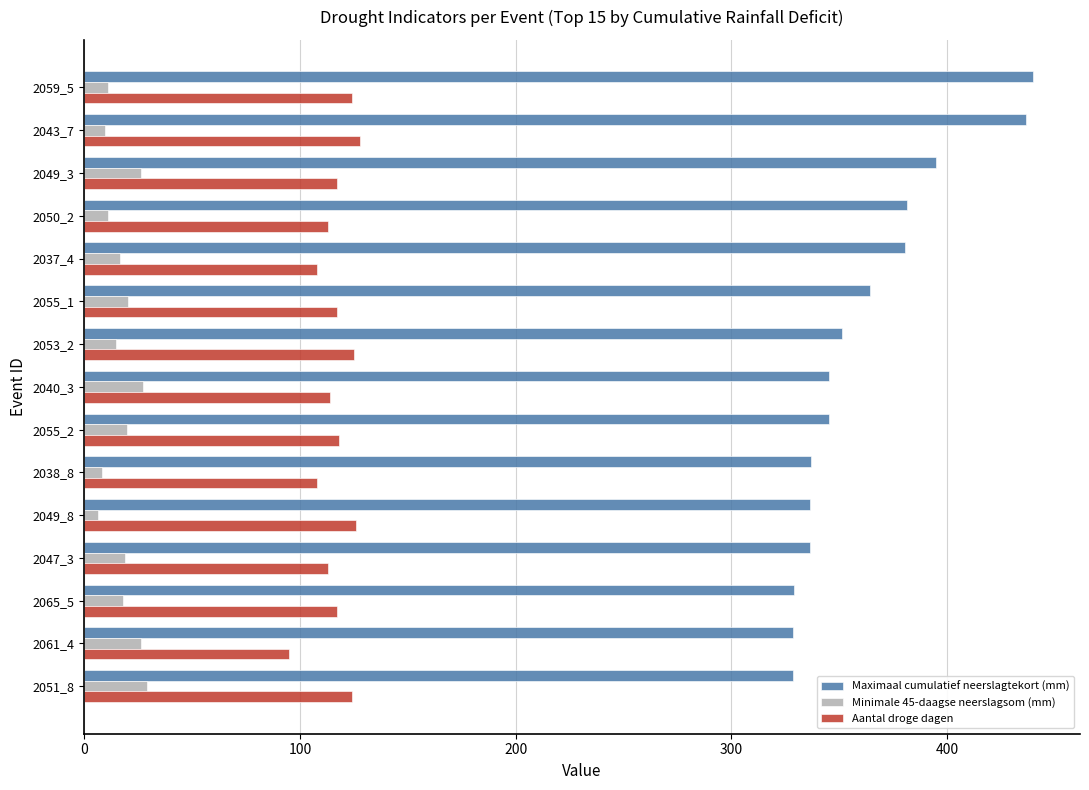

Which series has the largest total across all categories?

Maximaal cumulatief neerslagtekort (mm)